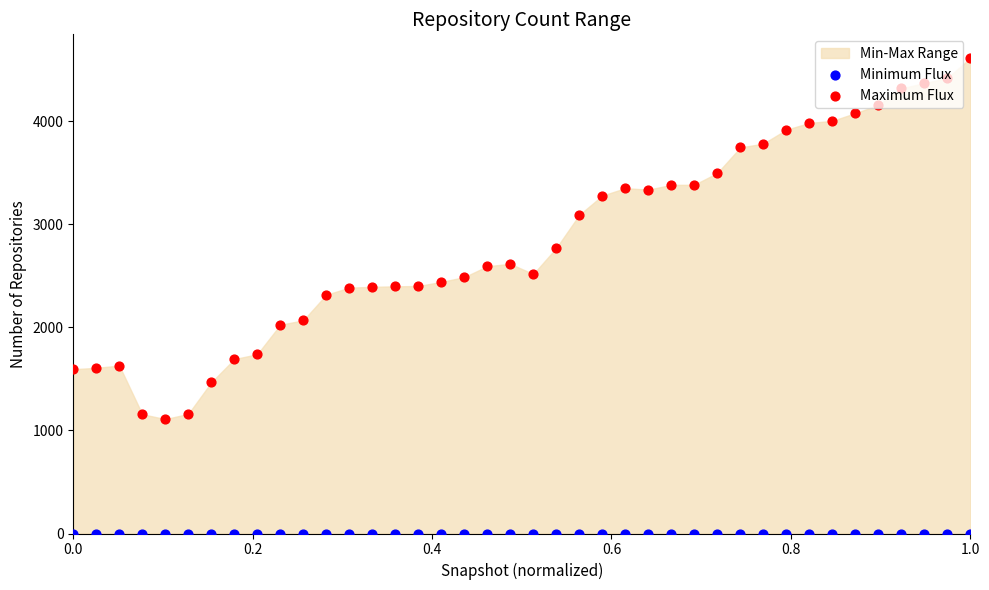

At how many categories does at least one series exceed 4171?

4